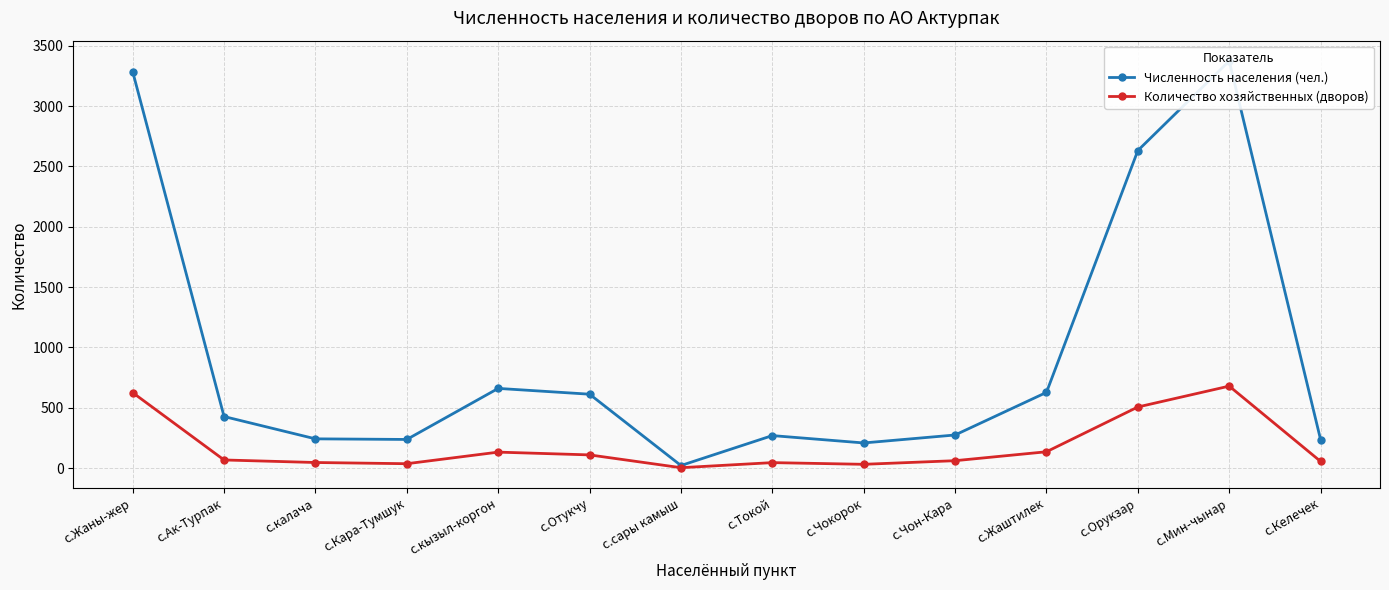

List the labels in order of Количество хозяйственных (дворов) value, smallest first.

с.сары камыш, с.Чокорок, с.Кара-Тумшук, с.Токой, с.калача, с.Келечек, с.Чон-Кара, с.Ак-Турпак, с.Отукчу, с.кызыл-коргон, с.Жаштилек, с.Орукзар, с.Жаны-жер, с.Мин-чынар